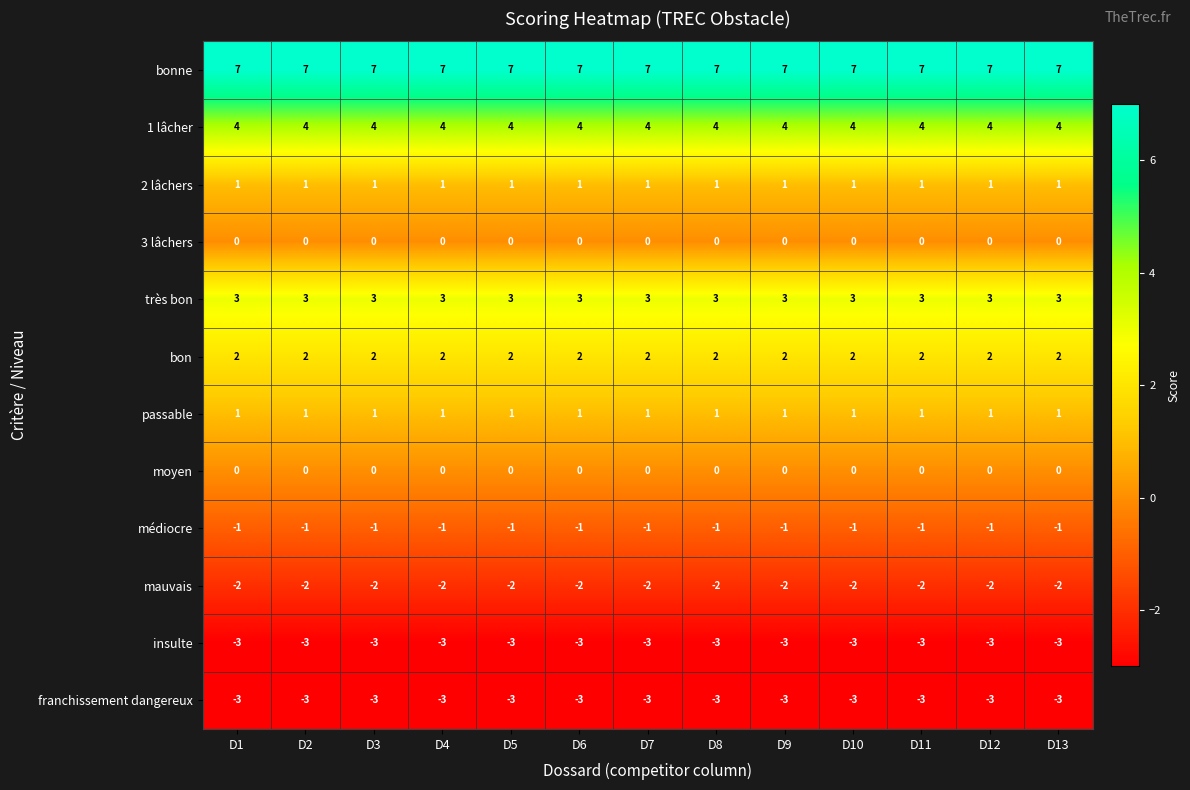

What is the difference between the highest and lowest values at D3?

10